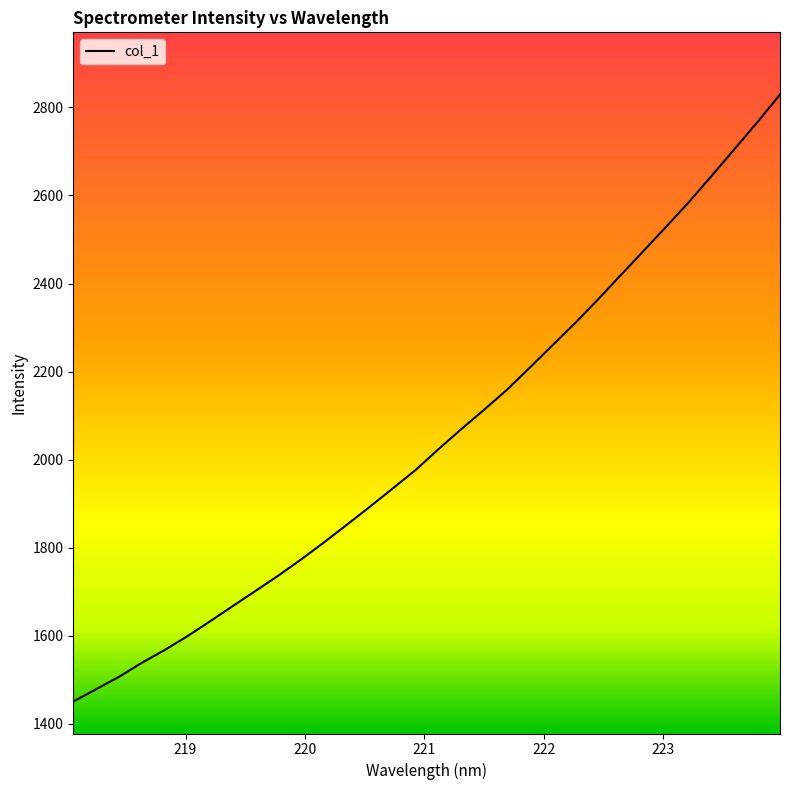

What is the smallest value displayed?

1450.8